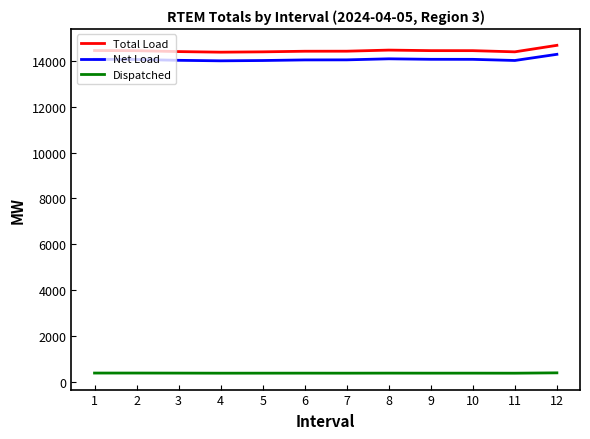

Which series has the largest range (max minus min)?

Total Load